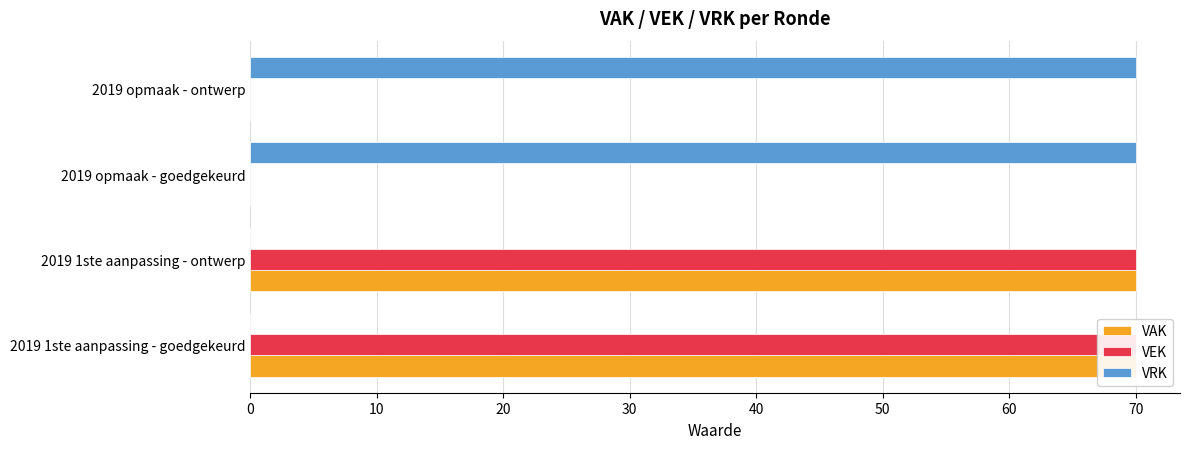

What is the difference between the maximum and second lowest values in the VEK series?

70